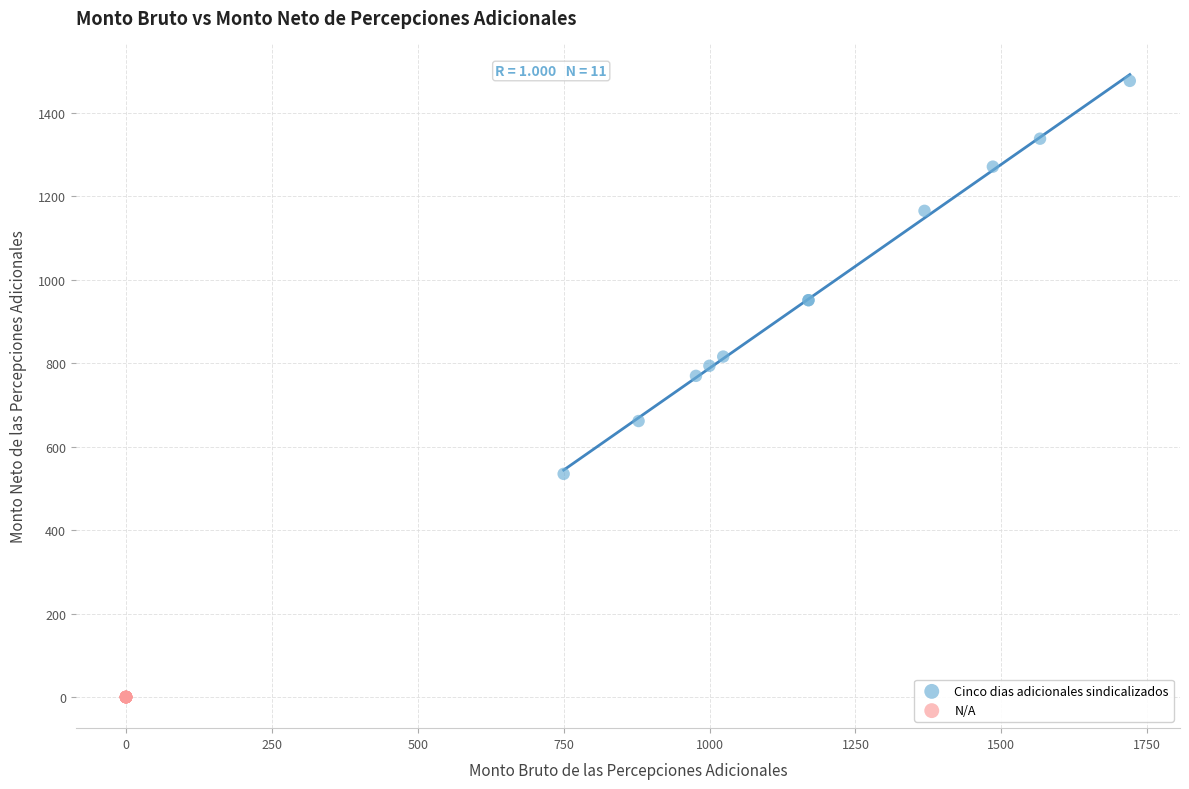

Which series reaches the maximum Y coordinate?

Cinco dias adicionales sindicalizados